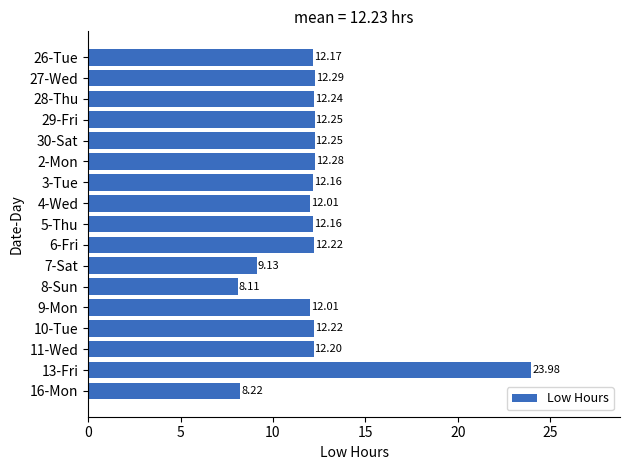

What is the sum of all values?

207.9